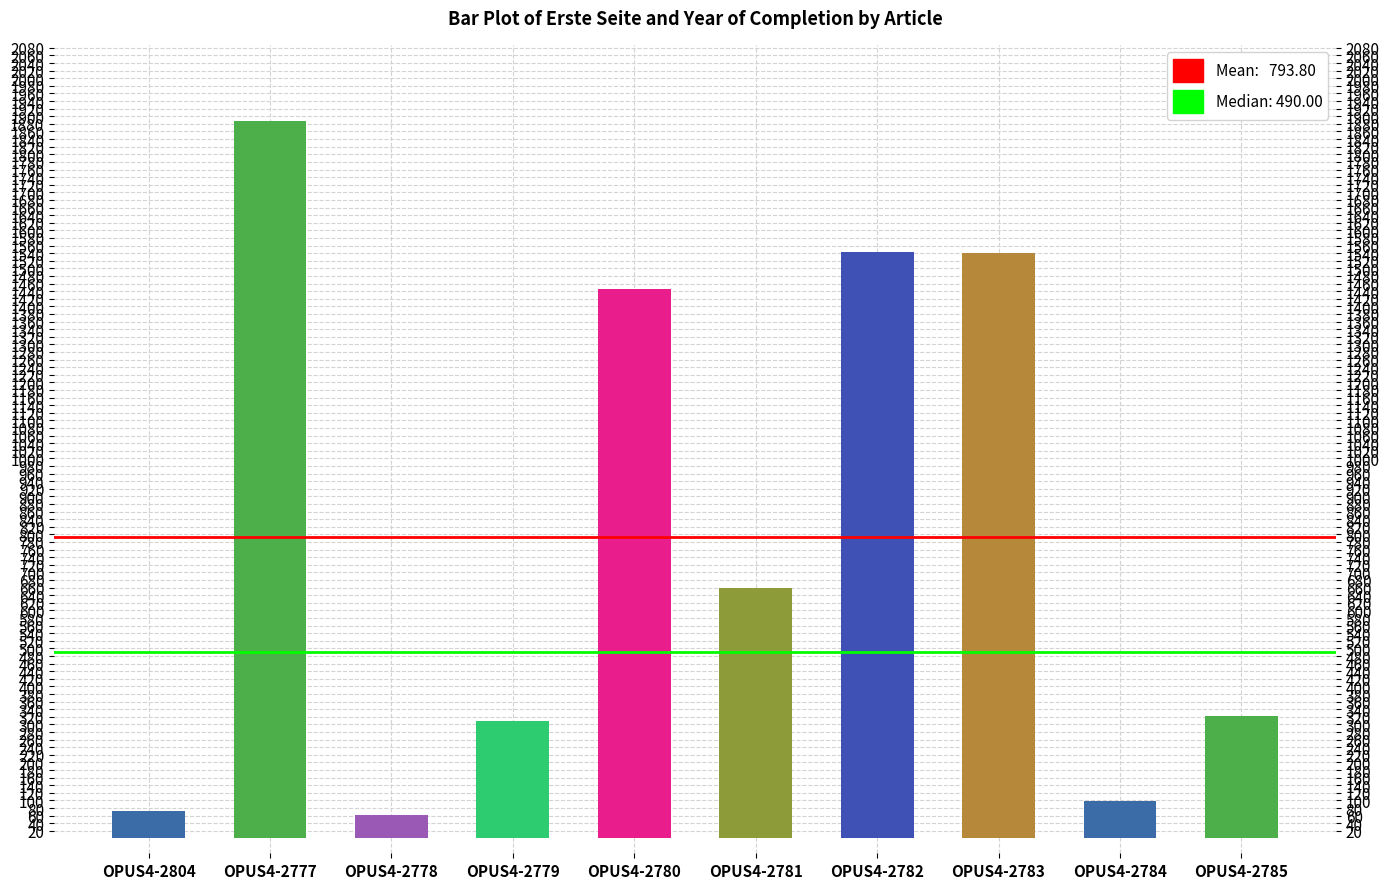

Reading left to right, list all the values displayed in this chart.

71	1888	61	309	1446	659	1544	1540	99	321